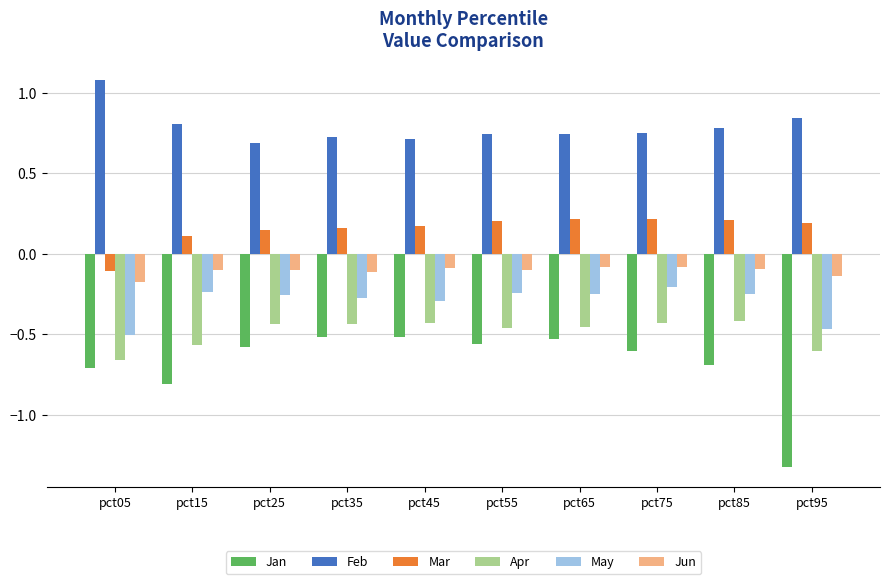

Between pct05 and pct35, which series saw the biggest shift?

Feb